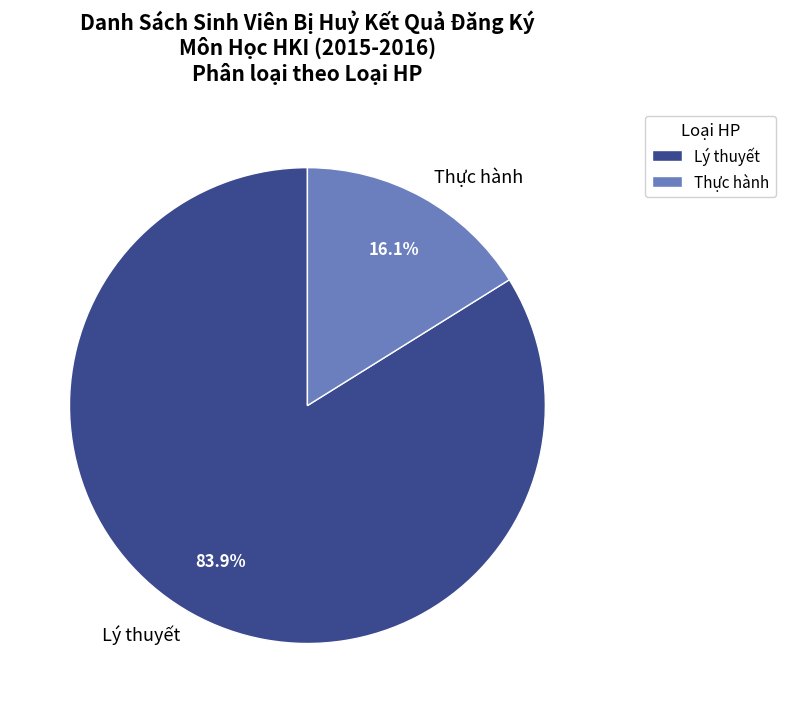

What is the majority slice?

Lý thuyết